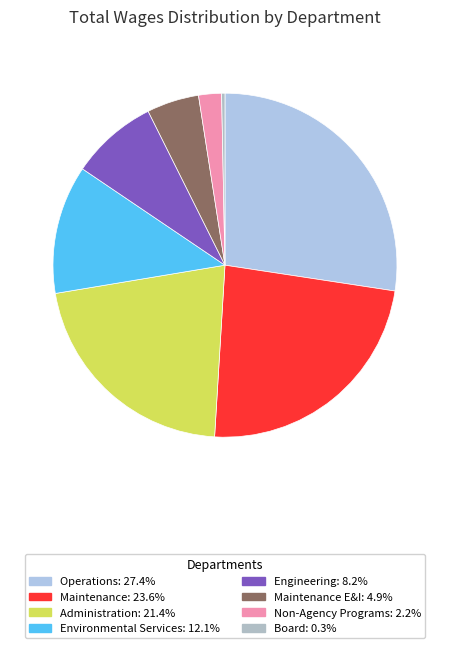

How many segments does this pie chart have?

8